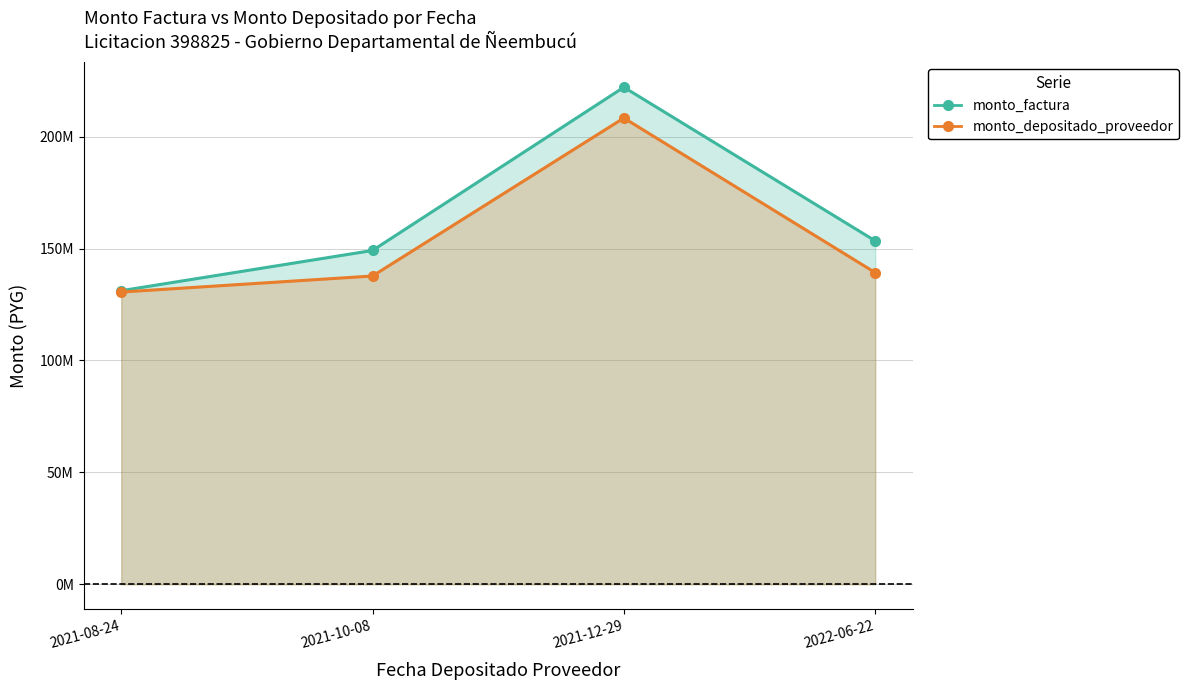

At which label is monto_depositado_proveedor closest to 169425887?

2022-06-22